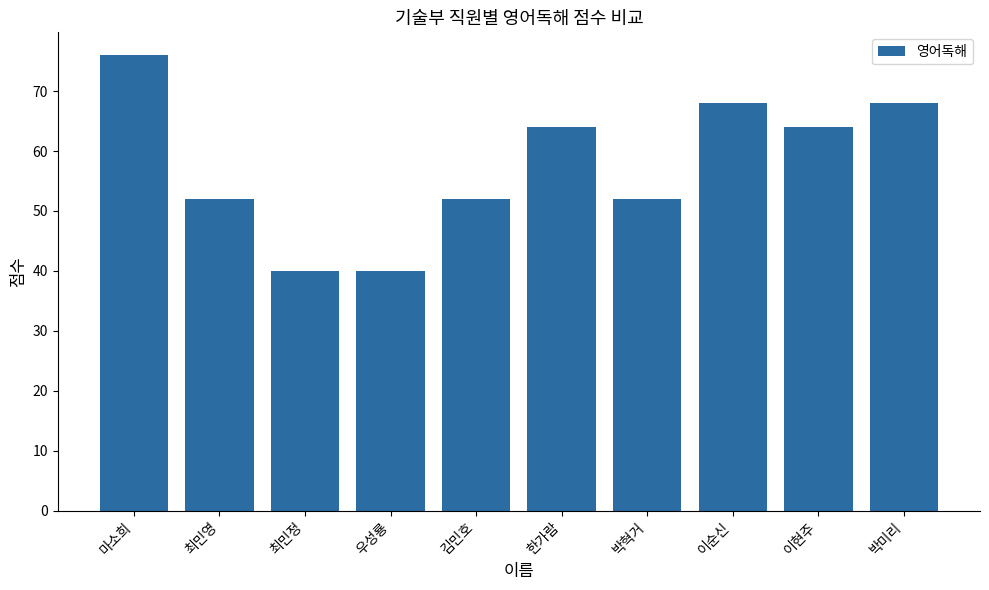

What is the value of the 7th bar from the left?

52